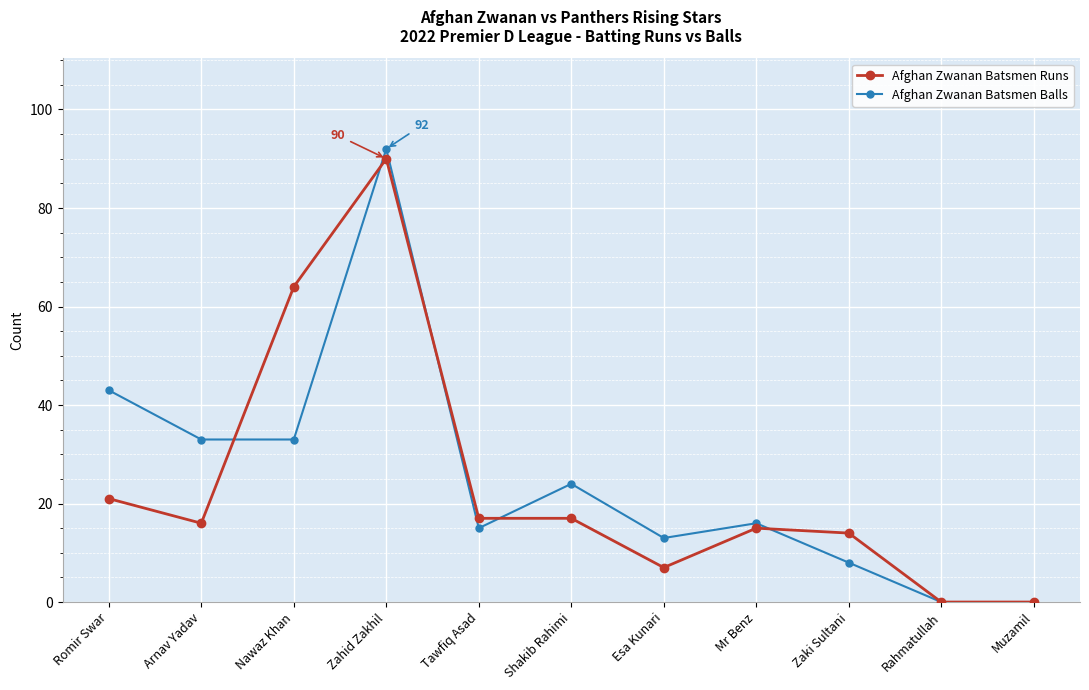

Does the chart have visible grid lines?

Yes